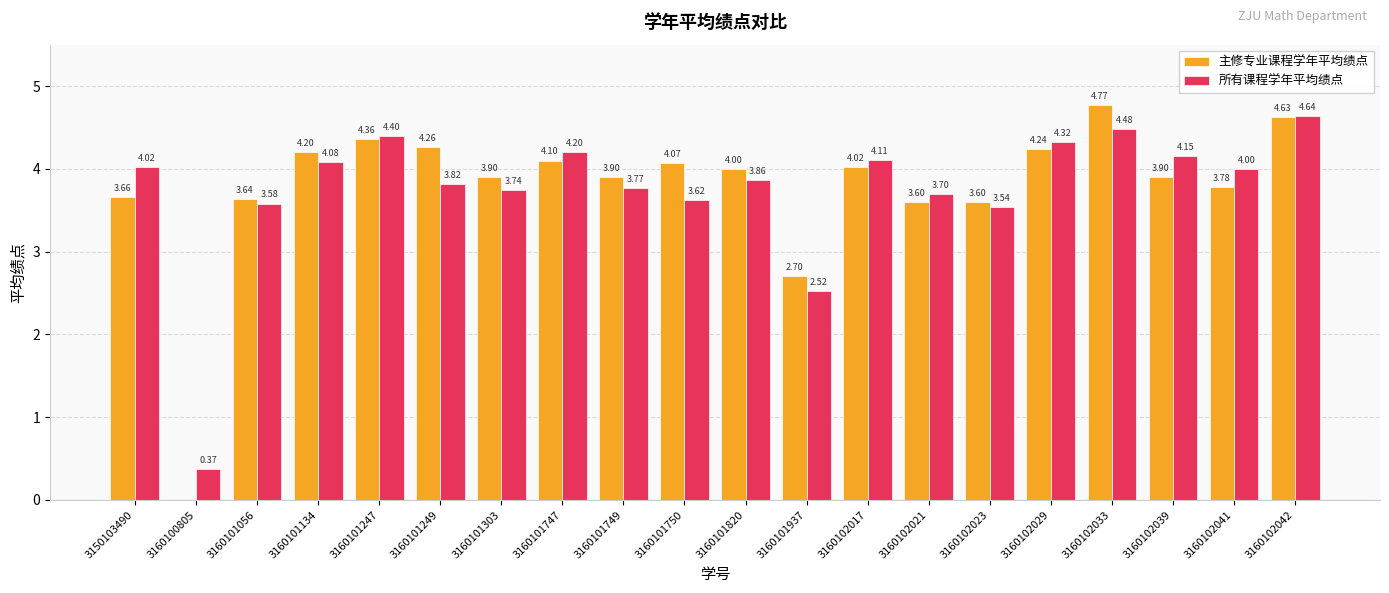

How many data points does each series have?

20